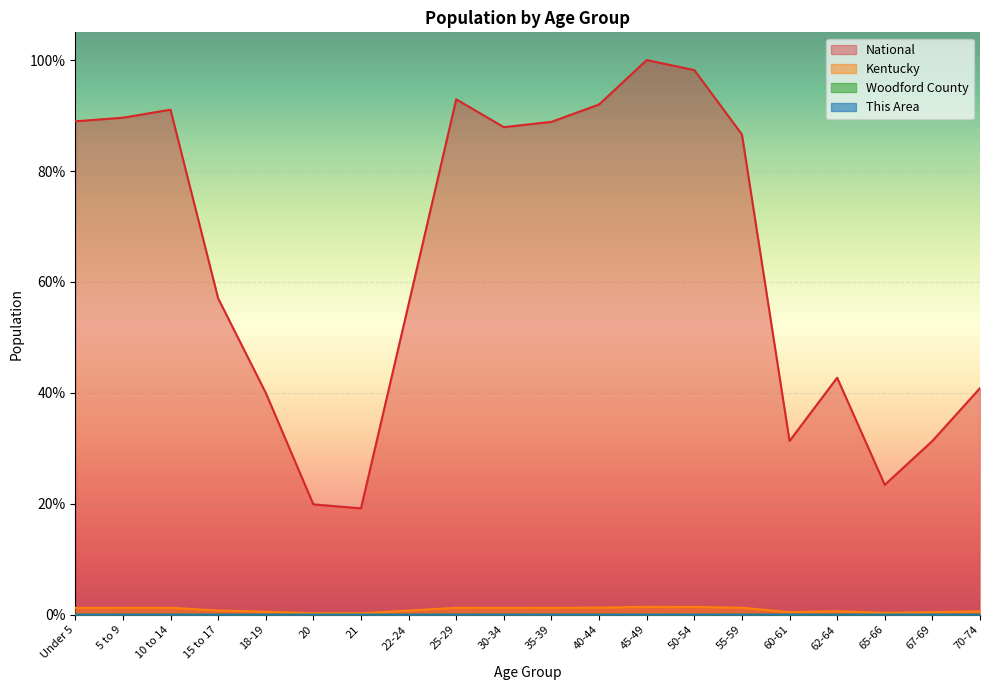

What position from the left is 18-19?

5